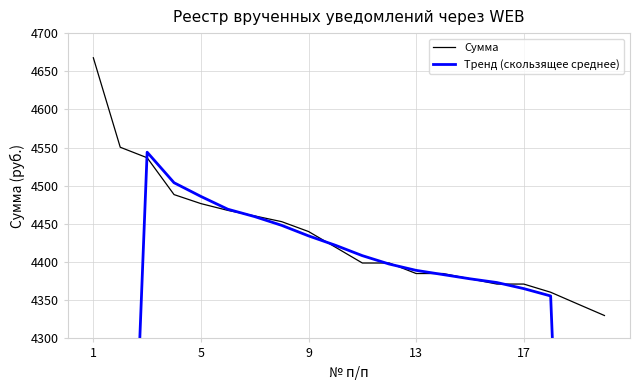

True or false: Сумма has a value of 4440.0 at 9.

True